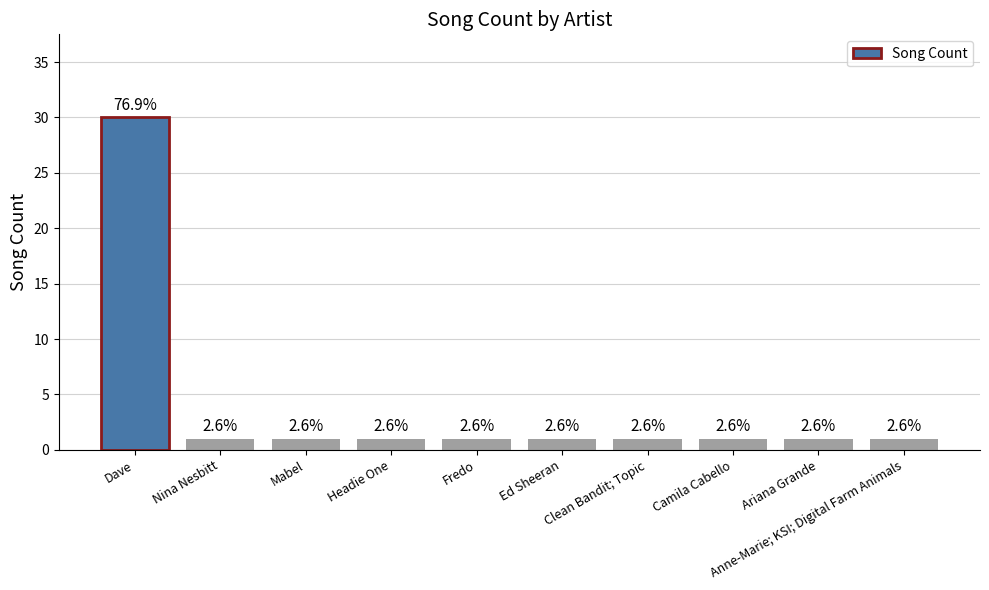

Rank the categories by value from highest to lowest.

Dave, Nina Nesbitt, Mabel, Headie One, Fredo, Ed Sheeran, Clean Bandit; Topic, Camila Cabello, Ariana Grande, Anne-Marie; KSI; Digital Farm Animals